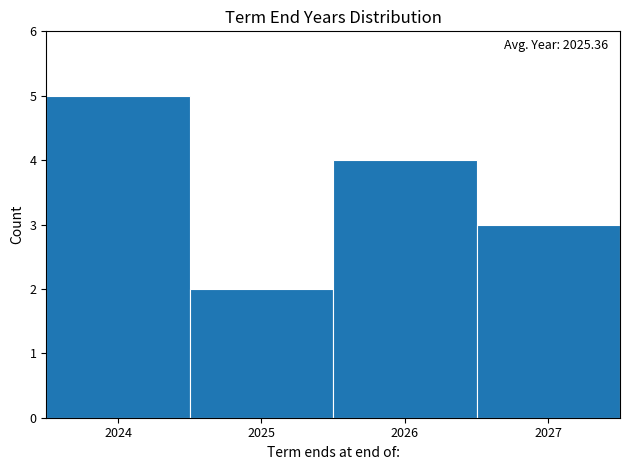

Over which range of the x-axis is the bar tallest?

2023.5 to 2024.5